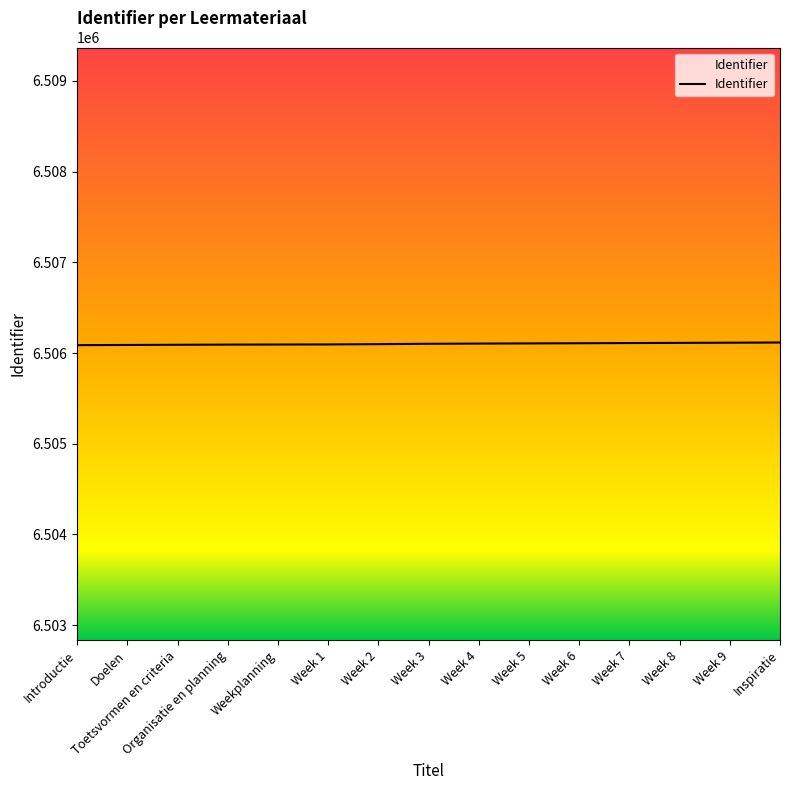

The chart shows a value of 2306130 at Doelen. True or false?

False